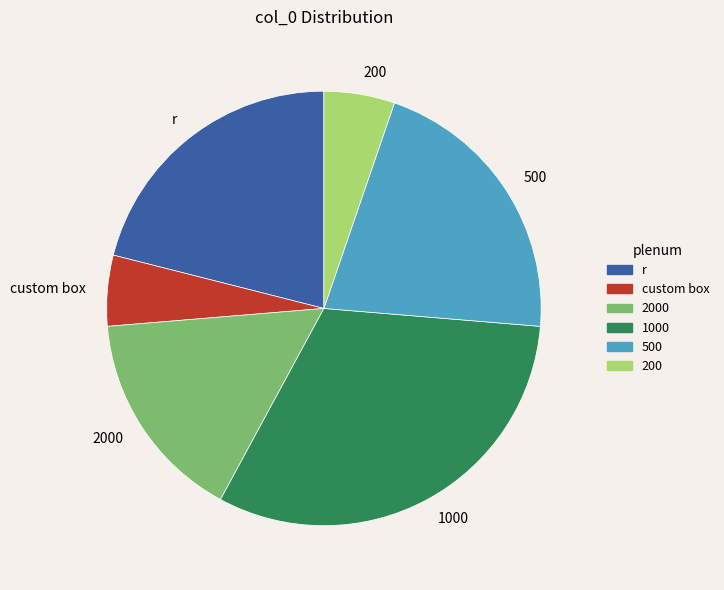

Does r account for over 50% of the chart?

No